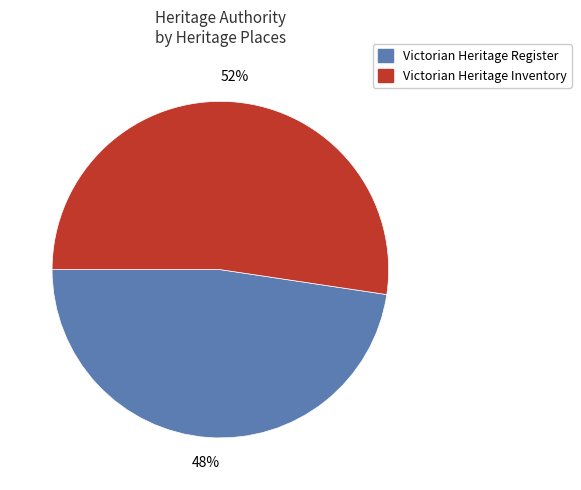

Does any single category account for the majority?

Yes